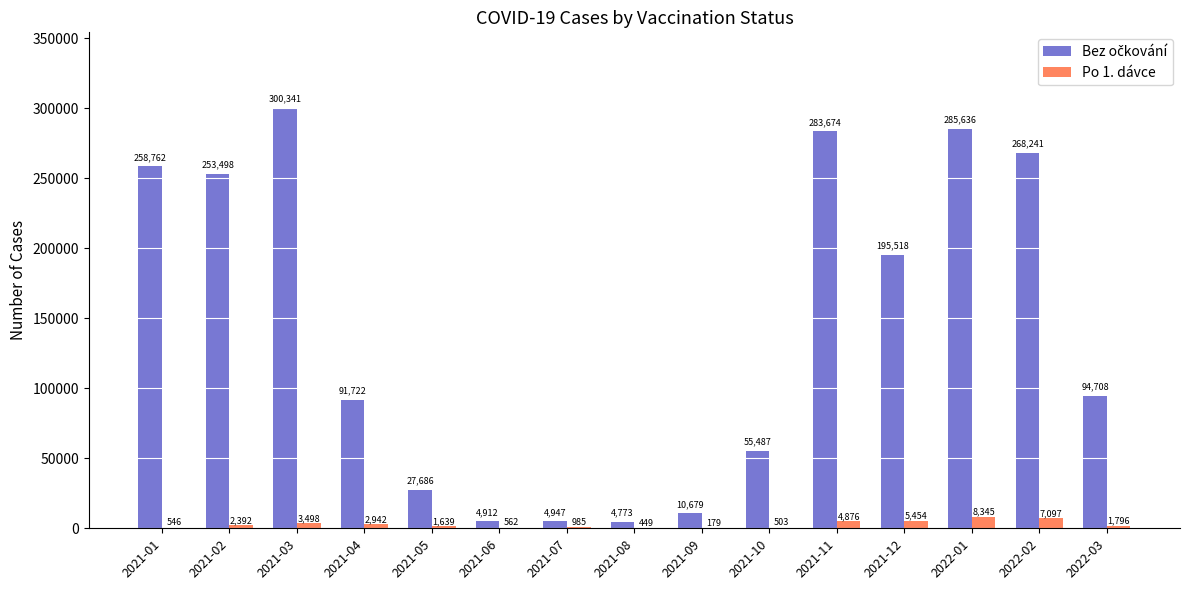

Are the bars horizontal?

No